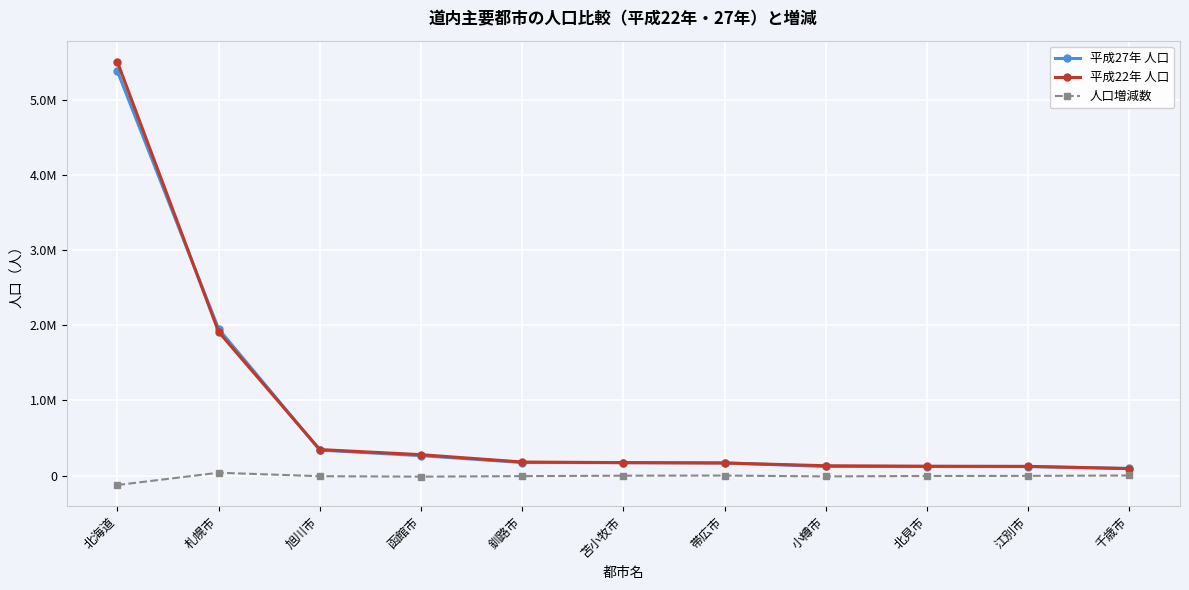

What is the difference between the maximum and minimum values in the 平成22年 人口 series?

5412815